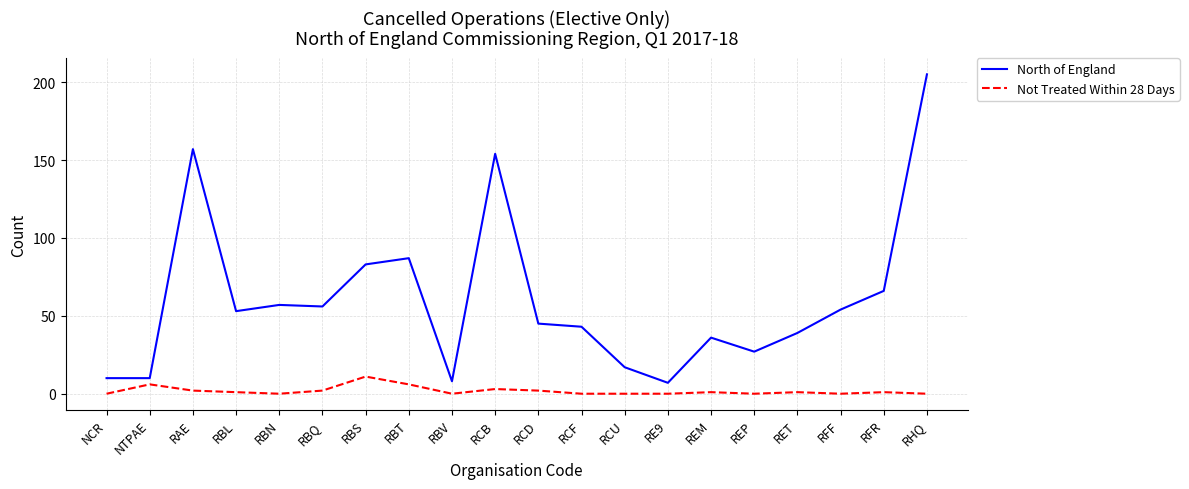

What is the difference between the highest and lowest values at RBV?

8